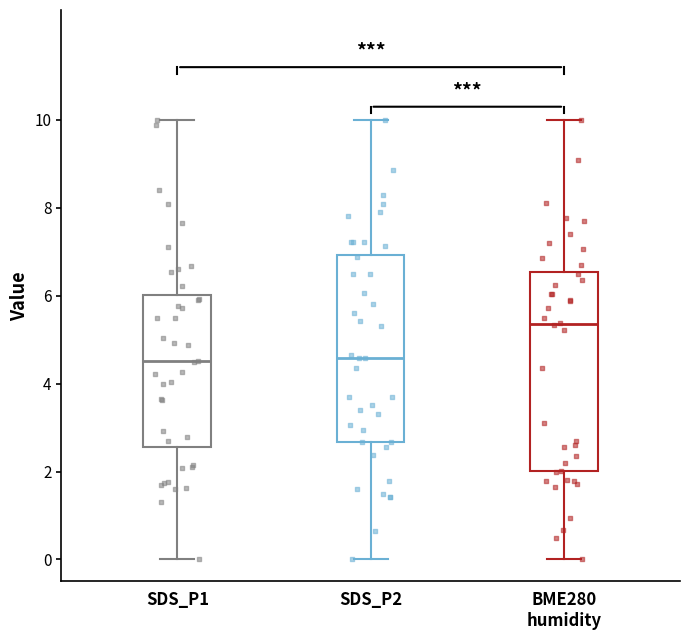

Reading left to right, transcribe this box plot: for each box, give where its median line is, the range the box spans, and where its two whiskers end, as read against the y-axis. The values are not printed on the chart, so give them approximately, as read against the axis.

SDS_P1: median 4.6, box 2.6 to 6.0, whiskers 0.0 to 10.0
SDS_P2: median 4.6, box 2.6 to 7.0, whiskers 0.0 to 10.0
BME280 humidity: median 5.4, box 2.0 to 6.6, whiskers 0.0 to 10.0